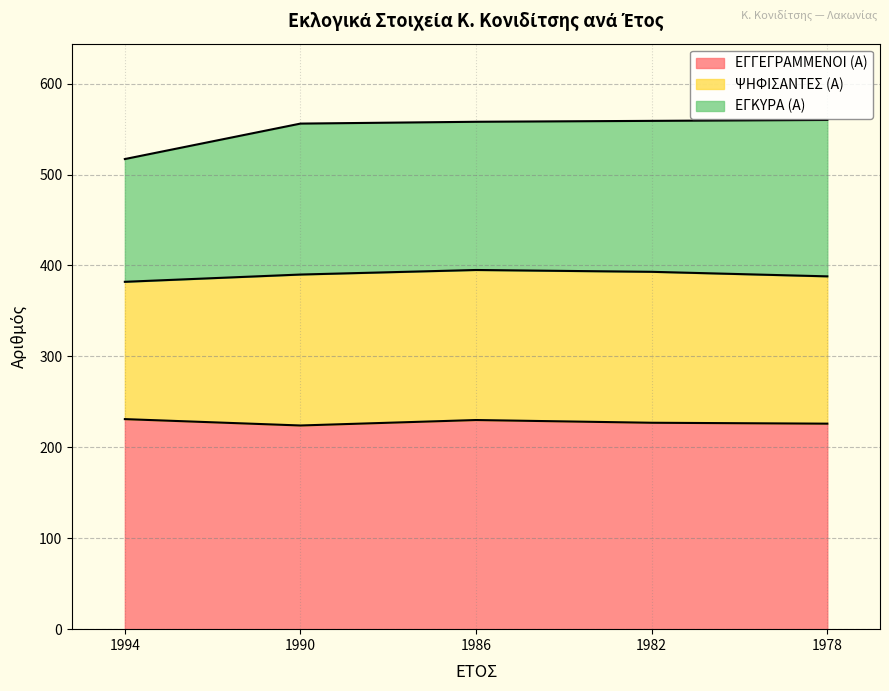

The ΕΓΓΕΓΡΑΜΜΕΝΟΙ (Α) series shows 231 at 1994. True or false?

True